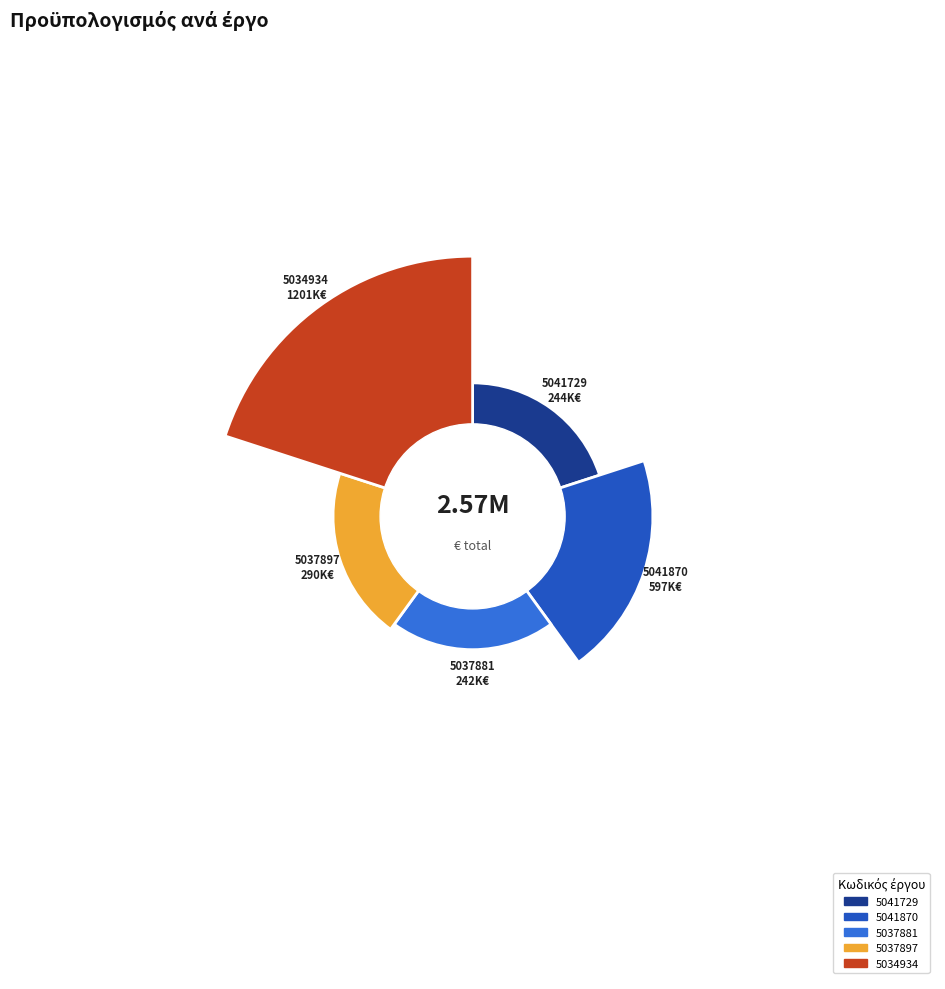

Is 5041870 the majority of the pie?

No